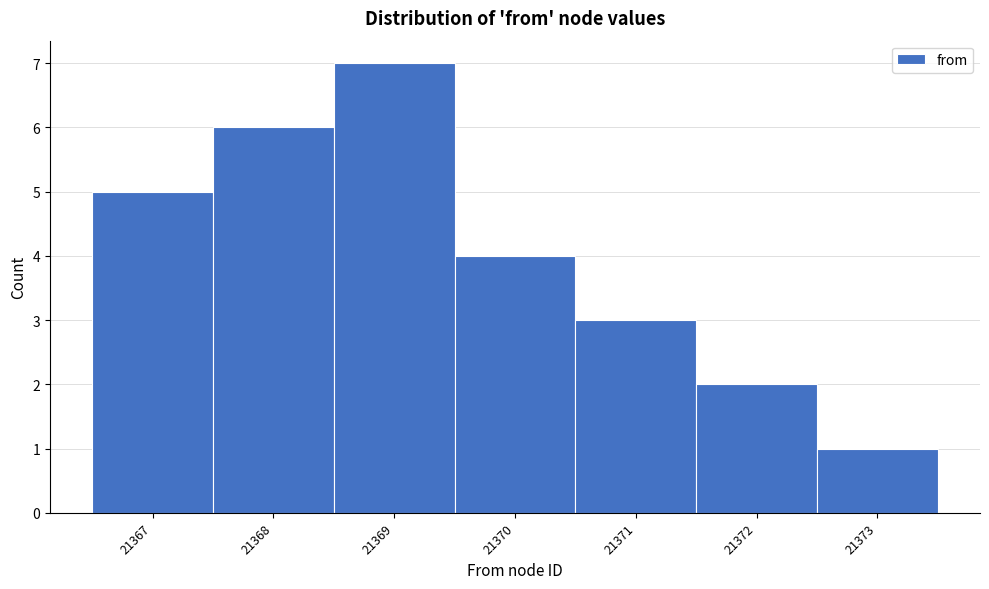

Reading left to right, list every bar in this chart as the range it spans on the x-axis followed by its height. The values are not printed on the chart, so give them approximately, as read against the axis.

21366.5 to 21367.5: 5
21367.5 to 21368.5: 6
21368.5 to 21369.5: 7
21369.5 to 21370.5: 4
21370.5 to 21371.5: 3
21371.5 to 21372.5: 2
21372.5 to 21373.5: 1